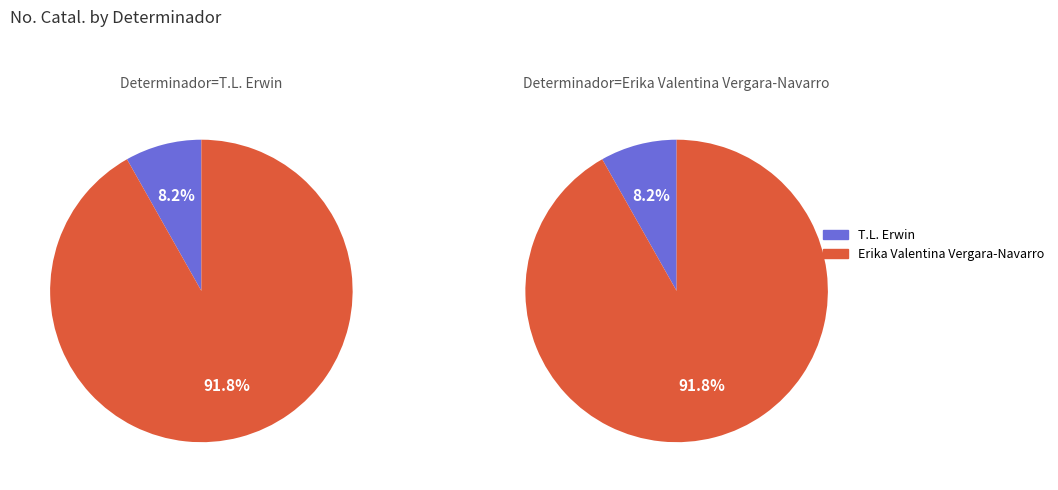

Which slice is the smallest?

T.L. Erwin